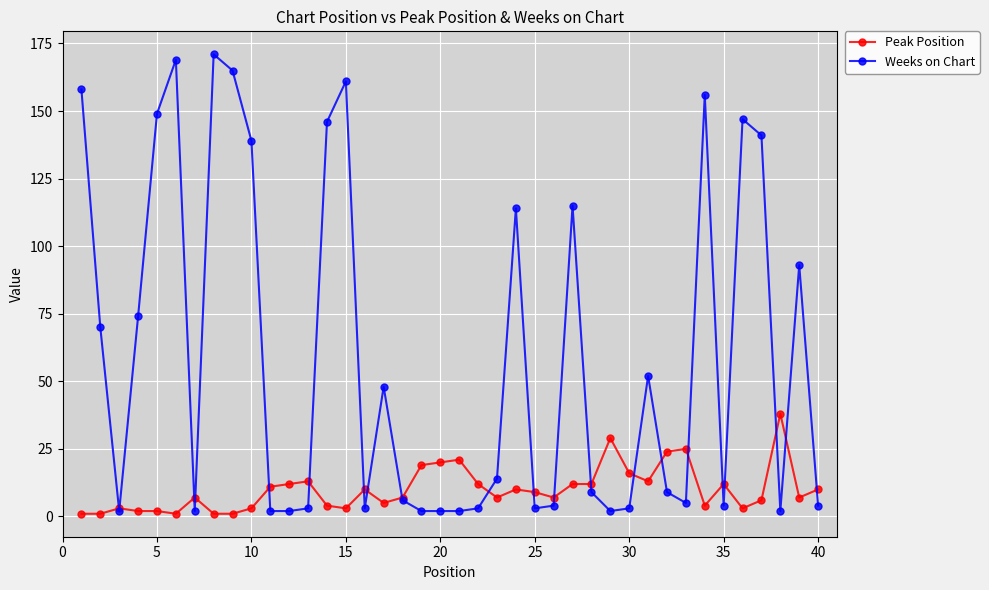

What is the highest value of the Peak Position series?

38